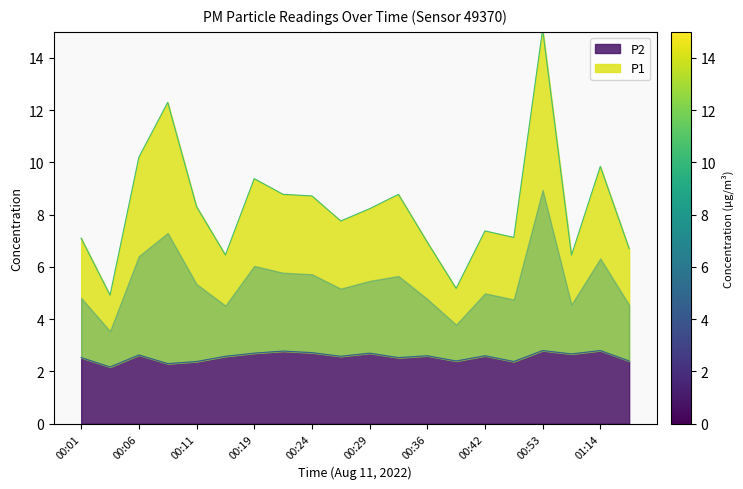

Which category has the highest value in the P2 series?

00:53